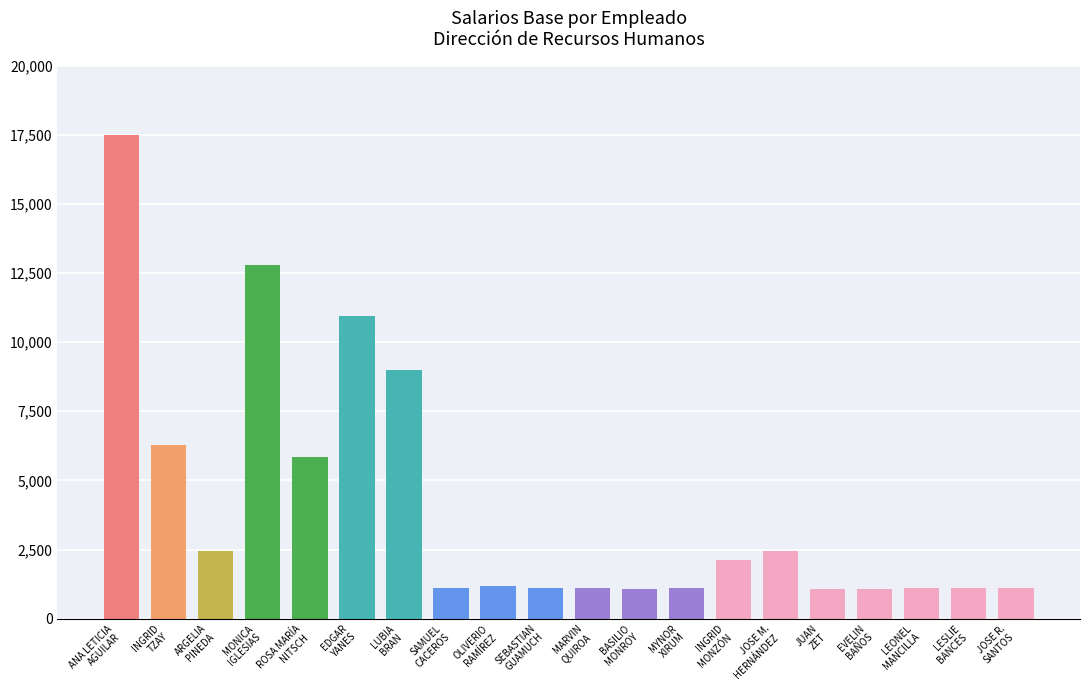

At which label does the data first exceed 1192?

ANA LETICIA
AGUILAR